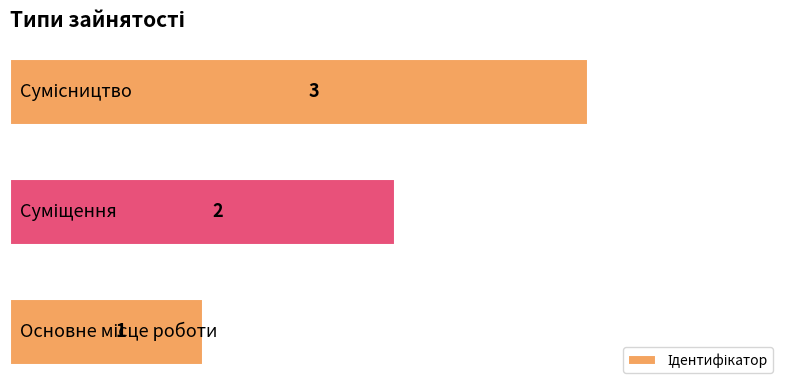

What is the difference between the maximum and minimum values?

2